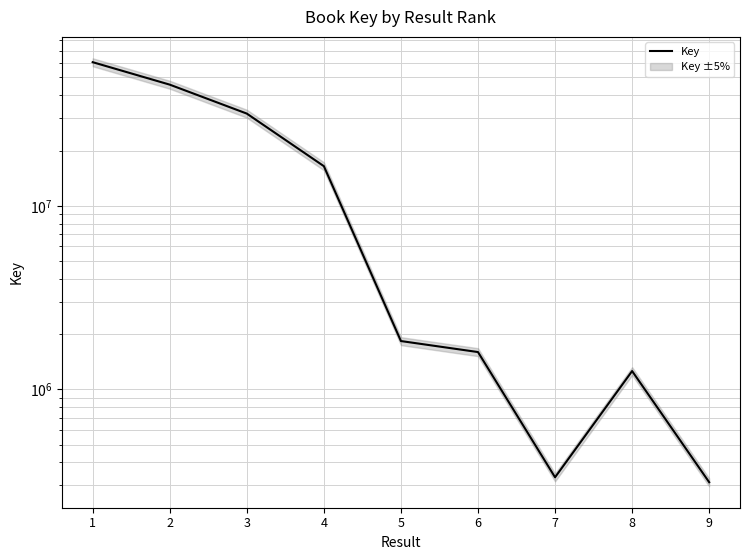

List the labels in order of value, largest first.

1, 2, 3, 4, 5, 6, 8, 7, 9